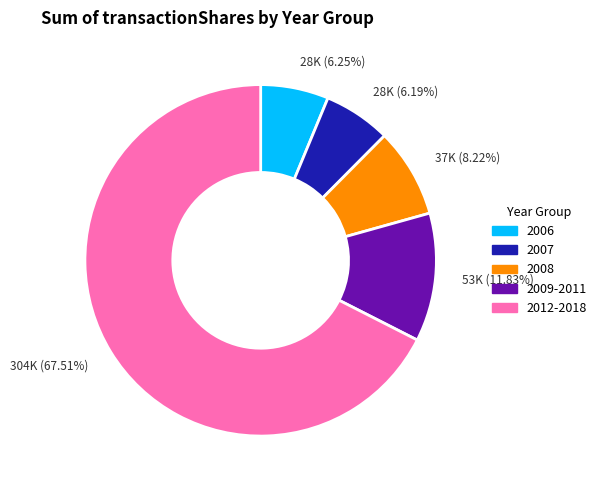

Does any single category account for the majority?

Yes